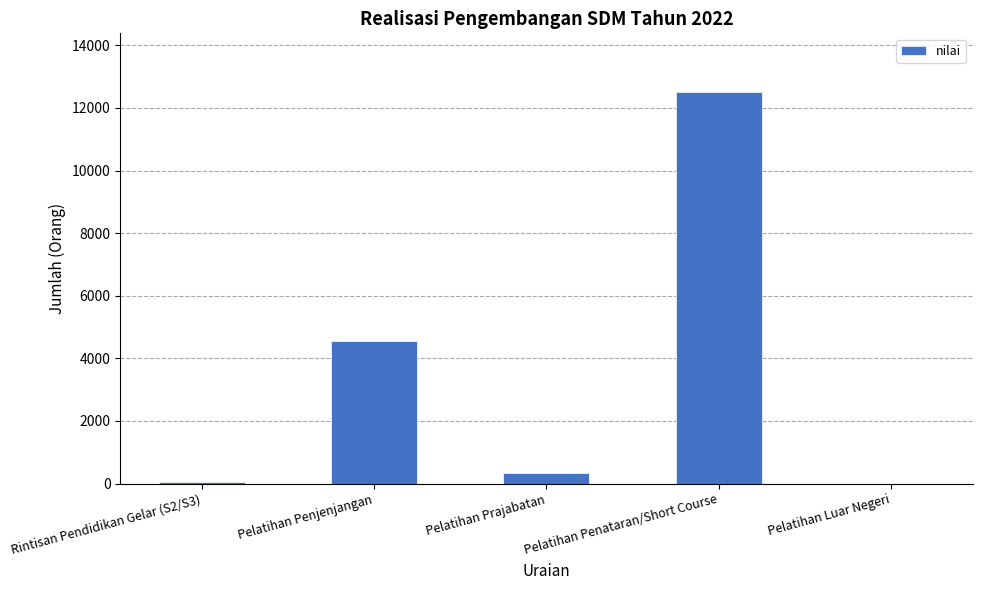

What is the difference between the values at Pelatihan Penataran/Short Course and Rintisan Pendidikan Gelar (S2/S3)?

12469